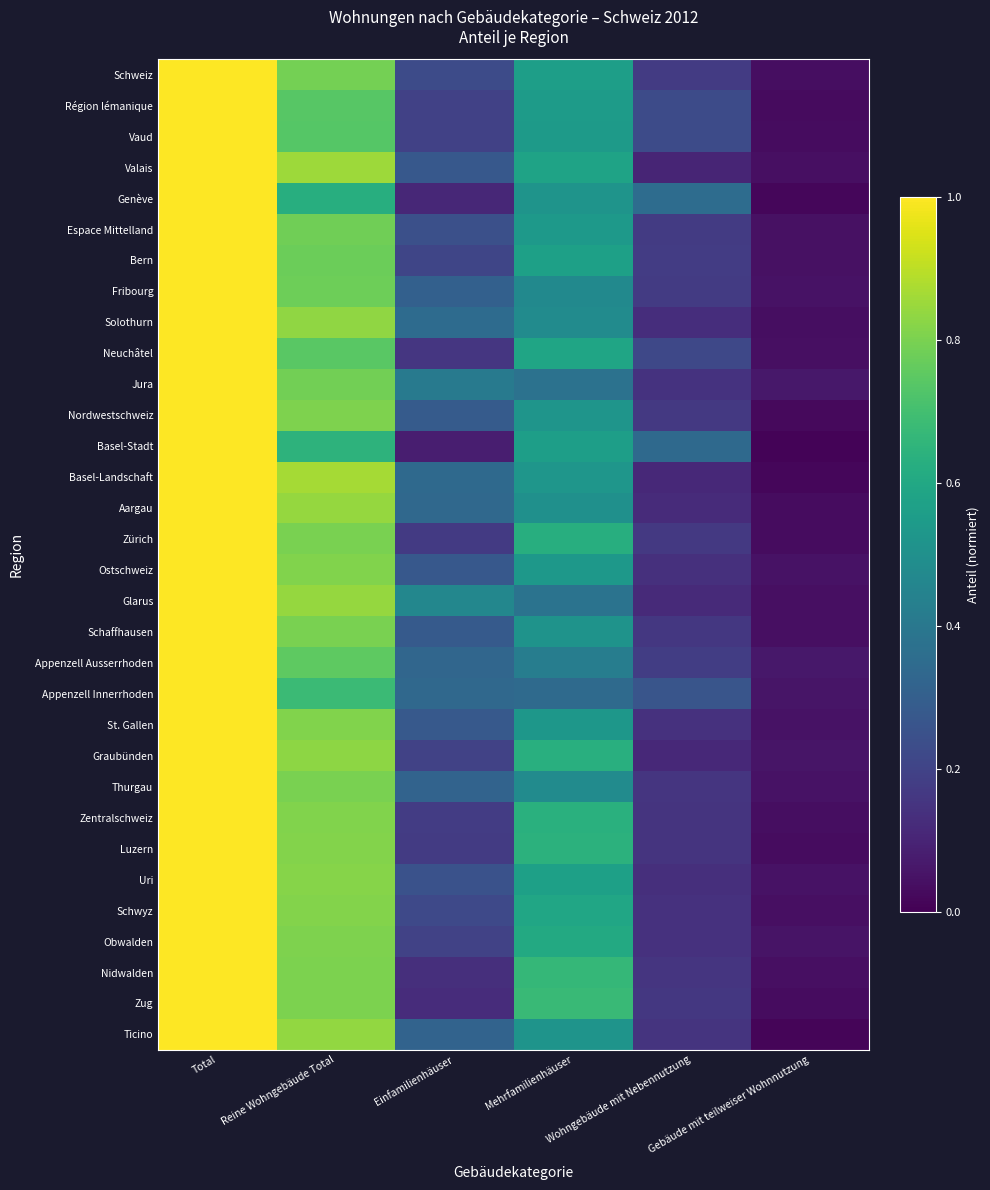

Reading right to left, transcribe all the data shown in this chart.

Schweiz: Gebäude mit teilweiser Wohnnutzung=0.0	Wohngebäude mit Nebennutzung=0.2	Mehrfamilienhäuser=0.6	Einfamilienhäuser=0.2	Reine Wohngebäude Total=0.8	Total=1.0
Région lémanique: Gebäude mit teilweiser Wohnnutzung=0.0	Wohngebäude mit Nebennutzung=0.2	Mehrfamilienhäuser=0.5	Einfamilienhäuser=0.2	Reine Wohngebäude Total=0.7	Total=1.0
Vaud: Gebäude mit teilweiser Wohnnutzung=0.0	Wohngebäude mit Nebennutzung=0.2	Mehrfamilienhäuser=0.5	Einfamilienhäuser=0.2	Reine Wohngebäude Total=0.7	Total=1.0
Valais: Gebäude mit teilweiser Wohnnutzung=0.0	Wohngebäude mit Nebennutzung=0.1	Mehrfamilienhäuser=0.6	Einfamilienhäuser=0.3	Reine Wohngebäude Total=0.9	Total=1.0
Genève: Gebäude mit teilweiser Wohnnutzung=0.0	Wohngebäude mit Nebennutzung=0.4	Mehrfamilienhäuser=0.5	Einfamilienhäuser=0.1	Reine Wohngebäude Total=0.6	Total=1.0
Espace Mittelland: Gebäude mit teilweiser Wohnnutzung=0.0	Wohngebäude mit Nebennutzung=0.2	Mehrfamilienhäuser=0.5	Einfamilienhäuser=0.2	Reine Wohngebäude Total=0.8	Total=1.0
Bern: Gebäude mit teilweiser Wohnnutzung=0.0	Wohngebäude mit Nebennutzung=0.2	Mehrfamilienhäuser=0.6	Einfamilienhäuser=0.2	Reine Wohngebäude Total=0.8	Total=1.0
Fribourg: Gebäude mit teilweiser Wohnnutzung=0.0	Wohngebäude mit Nebennutzung=0.2	Mehrfamilienhäuser=0.5	Einfamilienhäuser=0.3	Reine Wohngebäude Total=0.8	Total=1.0
Solothurn: Gebäude mit teilweiser Wohnnutzung=0.0	Wohngebäude mit Nebennutzung=0.1	Mehrfamilienhäuser=0.5	Einfamilienhäuser=0.3	Reine Wohngebäude Total=0.8	Total=1.0
Neuchâtel: Gebäude mit teilweiser Wohnnutzung=0.0	Wohngebäude mit Nebennutzung=0.2	Mehrfamilienhäuser=0.6	Einfamilienhäuser=0.2	Reine Wohngebäude Total=0.7	Total=1.0
Jura: Gebäude mit teilweiser Wohnnutzung=0.1	Wohngebäude mit Nebennutzung=0.1	Mehrfamilienhäuser=0.4	Einfamilienhäuser=0.4	Reine Wohngebäude Total=0.8	Total=1.0
Nordwestschweiz: Gebäude mit teilweiser Wohnnutzung=0.0	Wohngebäude mit Nebennutzung=0.2	Mehrfamilienhäuser=0.5	Einfamilienhäuser=0.3	Reine Wohngebäude Total=0.8	Total=1.0
Basel-Stadt: Gebäude mit teilweiser Wohnnutzung=0.0	Wohngebäude mit Nebennutzung=0.3	Mehrfamilienhäuser=0.6	Einfamilienhäuser=0.1	Reine Wohngebäude Total=0.6	Total=1.0
Basel-Landschaft: Gebäude mit teilweiser Wohnnutzung=0.0	Wohngebäude mit Nebennutzung=0.1	Mehrfamilienhäuser=0.5	Einfamilienhäuser=0.3	Reine Wohngebäude Total=0.9	Total=1.0
Aargau: Gebäude mit teilweiser Wohnnutzung=0.0	Wohngebäude mit Nebennutzung=0.1	Mehrfamilienhäuser=0.5	Einfamilienhäuser=0.3	Reine Wohngebäude Total=0.8	Total=1.0
Zürich: Gebäude mit teilweiser Wohnnutzung=0.0	Wohngebäude mit Nebennutzung=0.2	Mehrfamilienhäuser=0.6	Einfamilienhäuser=0.2	Reine Wohngebäude Total=0.8	Total=1.0
Ostschweiz: Gebäude mit teilweiser Wohnnutzung=0.1	Wohngebäude mit Nebennutzung=0.1	Mehrfamilienhäuser=0.5	Einfamilienhäuser=0.3	Reine Wohngebäude Total=0.8	Total=1.0
Glarus: Gebäude mit teilweiser Wohnnutzung=0.0	Wohngebäude mit Nebennutzung=0.1	Mehrfamilienhäuser=0.4	Einfamilienhäuser=0.5	Reine Wohngebäude Total=0.8	Total=1.0
Schaffhausen: Gebäude mit teilweiser Wohnnutzung=0.0	Wohngebäude mit Nebennutzung=0.2	Mehrfamilienhäuser=0.5	Einfamilienhäuser=0.3	Reine Wohngebäude Total=0.8	Total=1.0
Appenzell Ausserrhoden: Gebäude mit teilweiser Wohnnutzung=0.1	Wohngebäude mit Nebennutzung=0.2	Mehrfamilienhäuser=0.4	Einfamilienhäuser=0.3	Reine Wohngebäude Total=0.8	Total=1.0
Appenzell Innerrhoden: Gebäude mit teilweiser Wohnnutzung=0.1	Wohngebäude mit Nebennutzung=0.3	Mehrfamilienhäuser=0.3	Einfamilienhäuser=0.3	Reine Wohngebäude Total=0.7	Total=1.0
St. Gallen: Gebäude mit teilweiser Wohnnutzung=0.0	Wohngebäude mit Nebennutzung=0.1	Mehrfamilienhäuser=0.5	Einfamilienhäuser=0.3	Reine Wohngebäude Total=0.8	Total=1.0
Graubünden: Gebäude mit teilweiser Wohnnutzung=0.1	Wohngebäude mit Nebennutzung=0.1	Mehrfamilienhäuser=0.6	Einfamilienhäuser=0.2	Reine Wohngebäude Total=0.8	Total=1.0
Thurgau: Gebäude mit teilweiser Wohnnutzung=0.0	Wohngebäude mit Nebennutzung=0.2	Mehrfamilienhäuser=0.5	Einfamilienhäuser=0.3	Reine Wohngebäude Total=0.8	Total=1.0
Zentralschweiz: Gebäude mit teilweiser Wohnnutzung=0.0	Wohngebäude mit Nebennutzung=0.2	Mehrfamilienhäuser=0.6	Einfamilienhäuser=0.2	Reine Wohngebäude Total=0.8	Total=1.0
Luzern: Gebäude mit teilweiser Wohnnutzung=0.0	Wohngebäude mit Nebennutzung=0.2	Mehrfamilienhäuser=0.6	Einfamilienhäuser=0.2	Reine Wohngebäude Total=0.8	Total=1.0
Uri: Gebäude mit teilweiser Wohnnutzung=0.0	Wohngebäude mit Nebennutzung=0.1	Mehrfamilienhäuser=0.6	Einfamilienhäuser=0.3	Reine Wohngebäude Total=0.8	Total=1.0
Schwyz: Gebäude mit teilweiser Wohnnutzung=0.0	Wohngebäude mit Nebennutzung=0.1	Mehrfamilienhäuser=0.6	Einfamilienhäuser=0.2	Reine Wohngebäude Total=0.8	Total=1.0
Obwalden: Gebäude mit teilweiser Wohnnutzung=0.1	Wohngebäude mit Nebennutzung=0.1	Mehrfamilienhäuser=0.6	Einfamilienhäuser=0.2	Reine Wohngebäude Total=0.8	Total=1.0
Nidwalden: Gebäude mit teilweiser Wohnnutzung=0.0	Wohngebäude mit Nebennutzung=0.2	Mehrfamilienhäuser=0.7	Einfamilienhäuser=0.1	Reine Wohngebäude Total=0.8	Total=1.0
Zug: Gebäude mit teilweiser Wohnnutzung=0.0	Wohngebäude mit Nebennutzung=0.2	Mehrfamilienhäuser=0.7	Einfamilienhäuser=0.1	Reine Wohngebäude Total=0.8	Total=1.0
Ticino: Gebäude mit teilweiser Wohnnutzung=0.0	Wohngebäude mit Nebennutzung=0.1	Mehrfamilienhäuser=0.5	Einfamilienhäuser=0.3	Reine Wohngebäude Total=0.8	Total=1.0